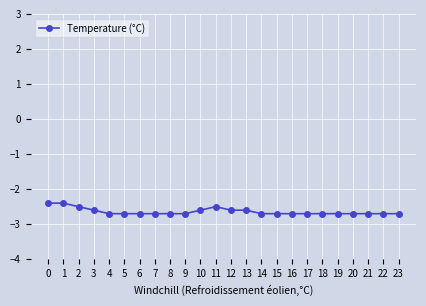

What is the sum of all values?

-63.4